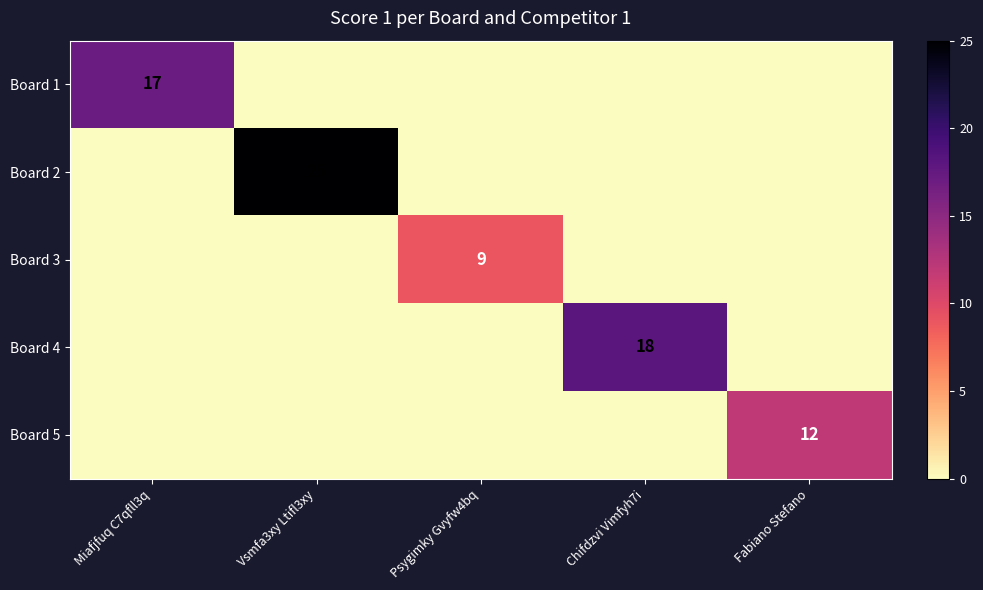

The Board 2 series shows 39 at Vsmfa3xy Ltifl3xy. True or false?

False